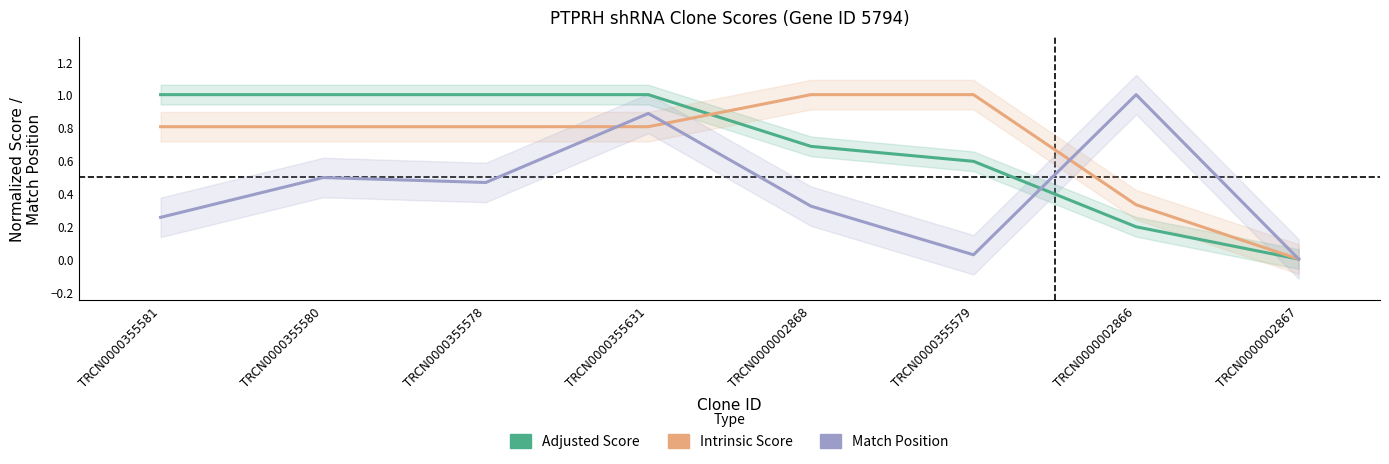

Count the Adjusted Score values in the range 0 to 1.

8